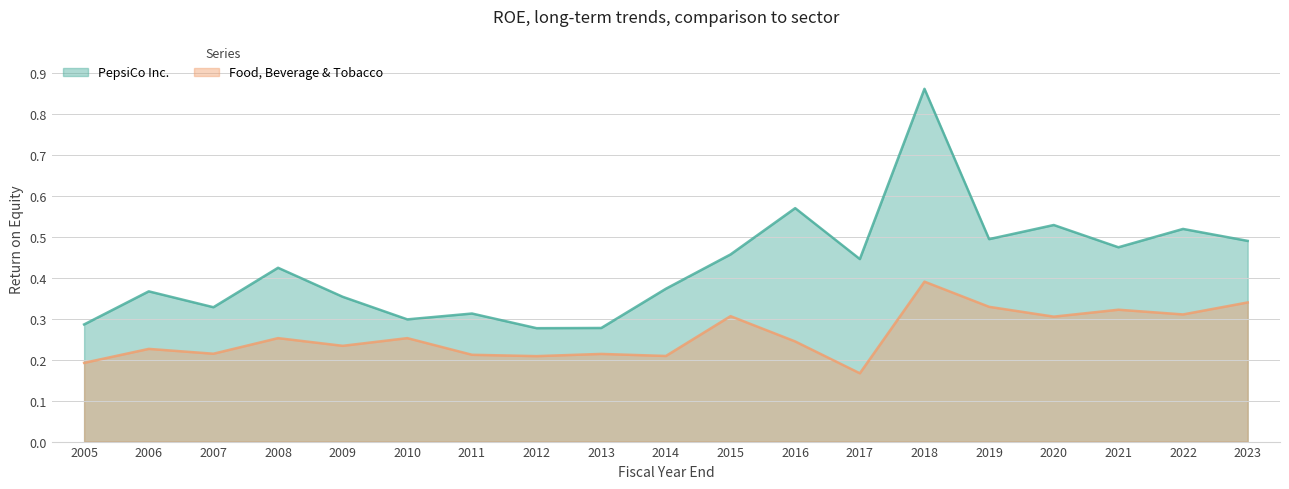

What is the total value across all series at 2020?

0.8